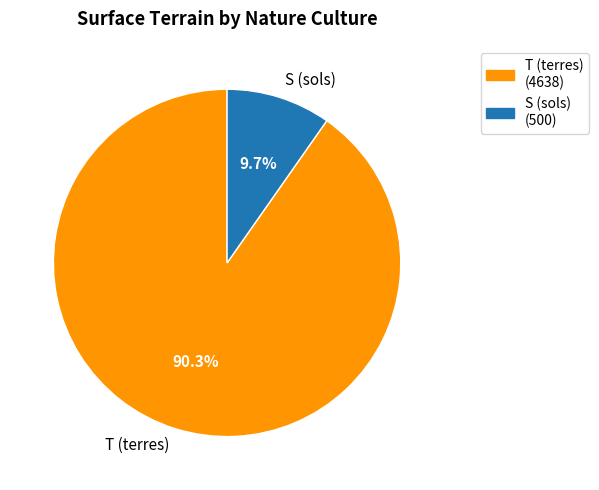

Rank the categories by value from lowest to highest.

S (sols), T (terres)